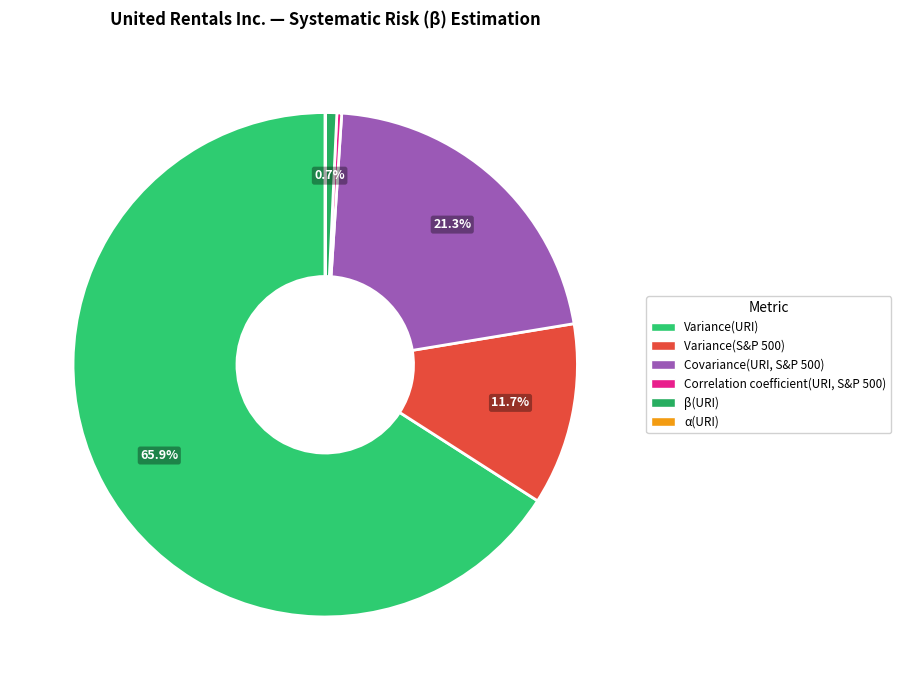

What is the smallest slice in the pie chart?

α(URI)